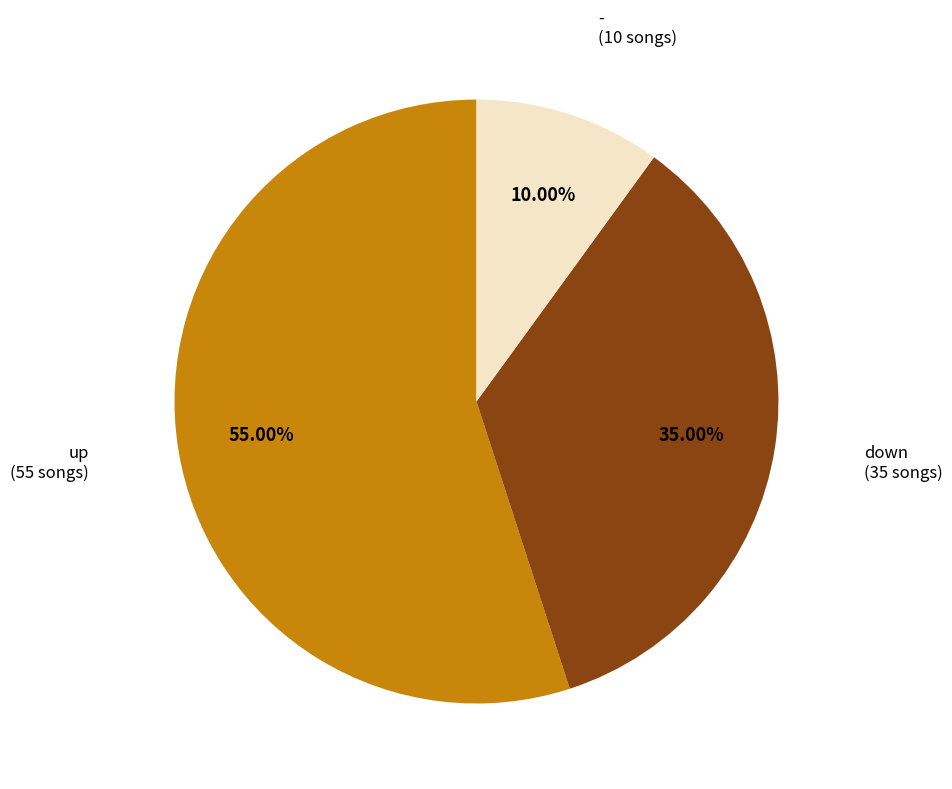

Does - represent more than half of the total?

No